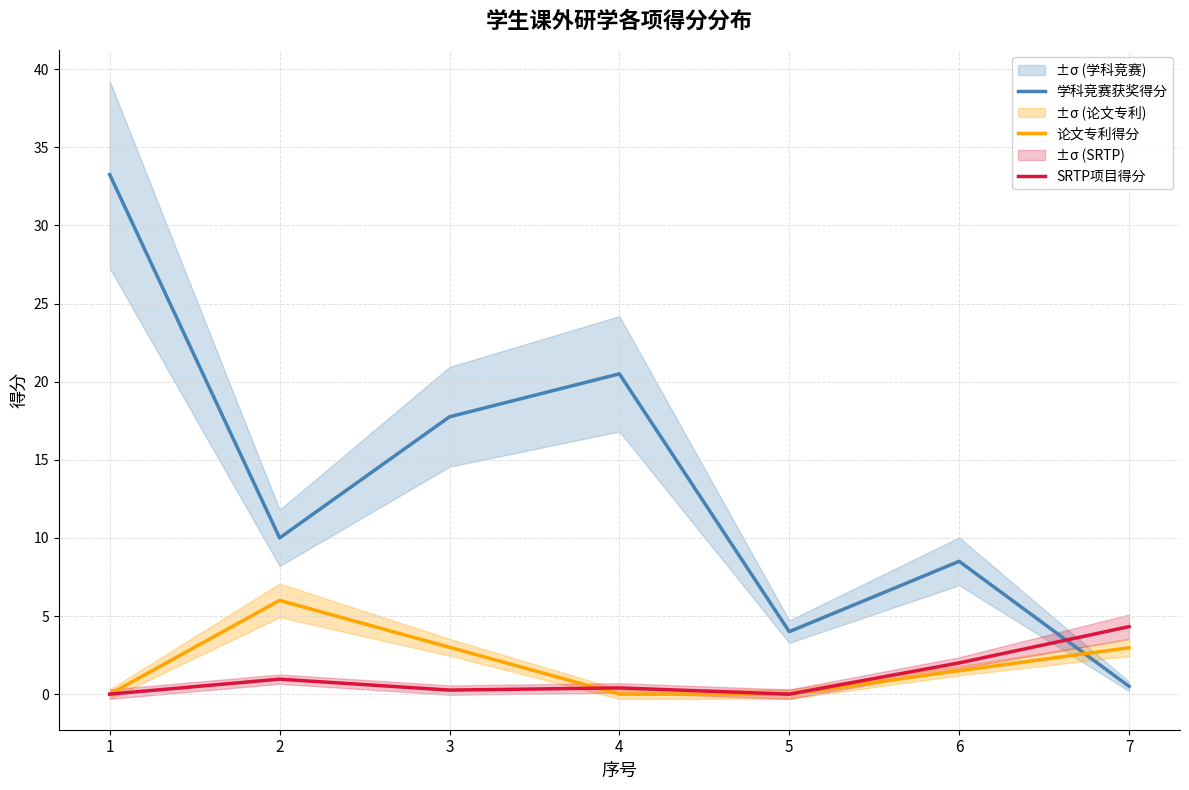

Where do 学科竞赛获奖得分 and 论文专利得分 first cross each other?

6 and 7